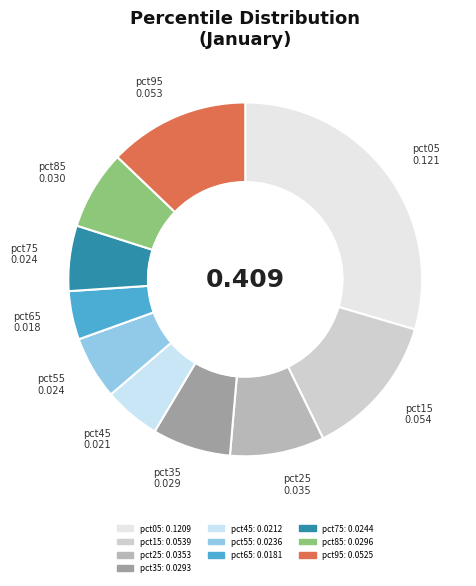

Does pct35 represent more than half of the total?

No